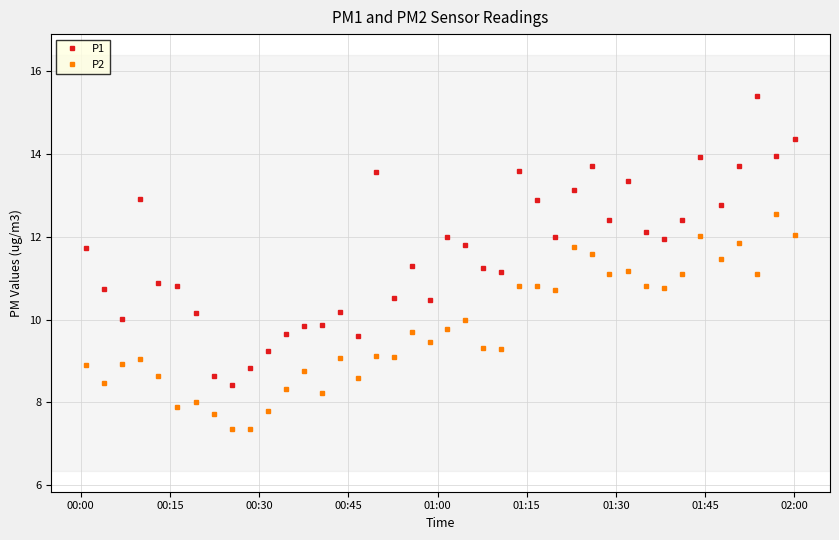

What is the average value of the P2 series?

9.8